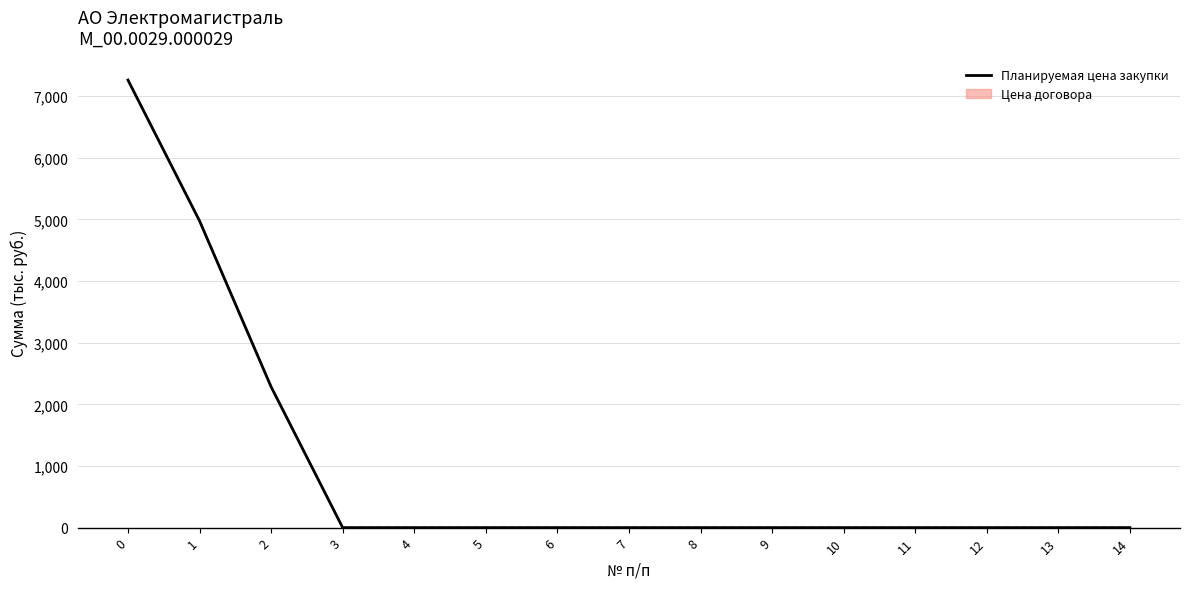

Reading left to right, transcribe all the data shown in this chart.

0=7261.9	1=4977.2	2=2284.7	3=0.0	4=0.0	5=0.0	6=0.0	7=0.0	8=0.0	9=0.0	10=0.0	11=0.0	12=0.0	13=0.0	14=0.0